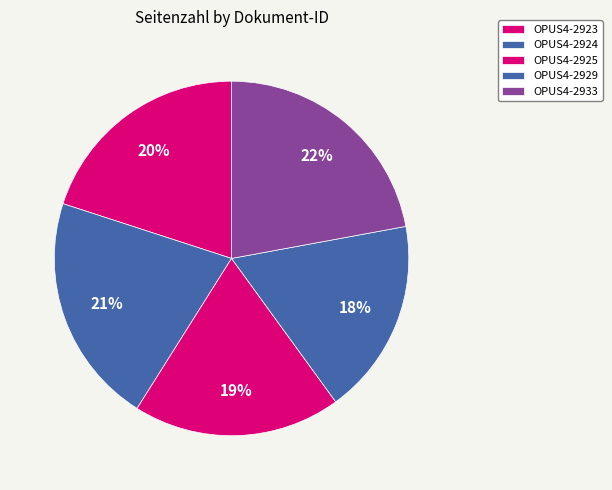

Is it true that OPUS4-2923 is 20% of the pie?

True